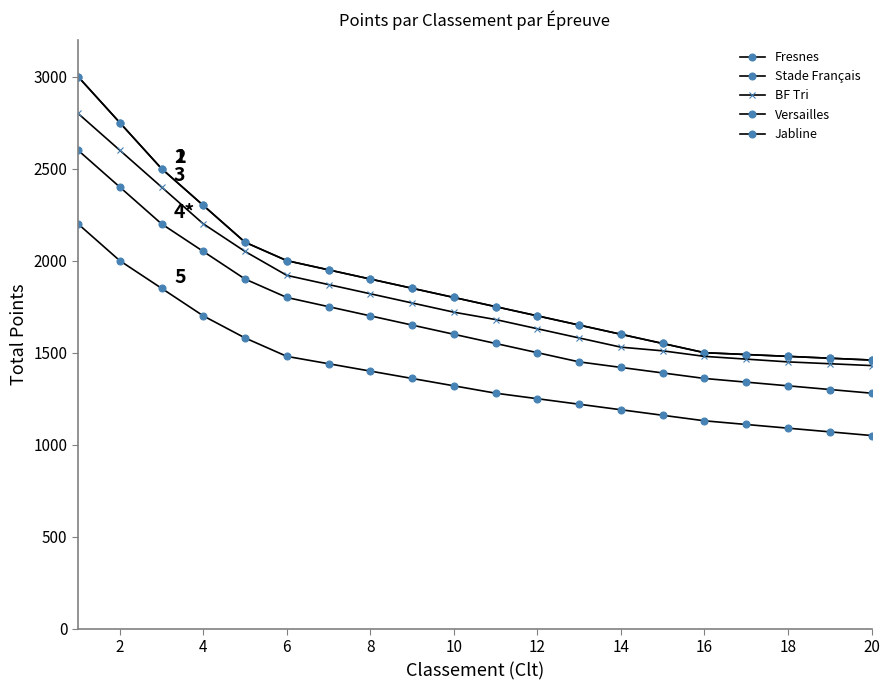

Is this an area chart (filled region under the line)?

No